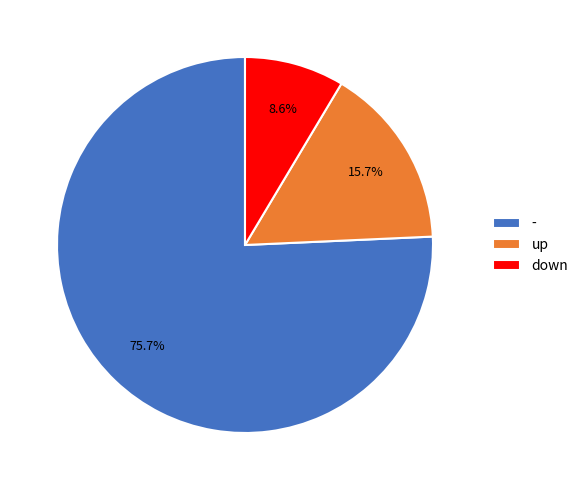

What portion of the pie excludes down?

91.4%